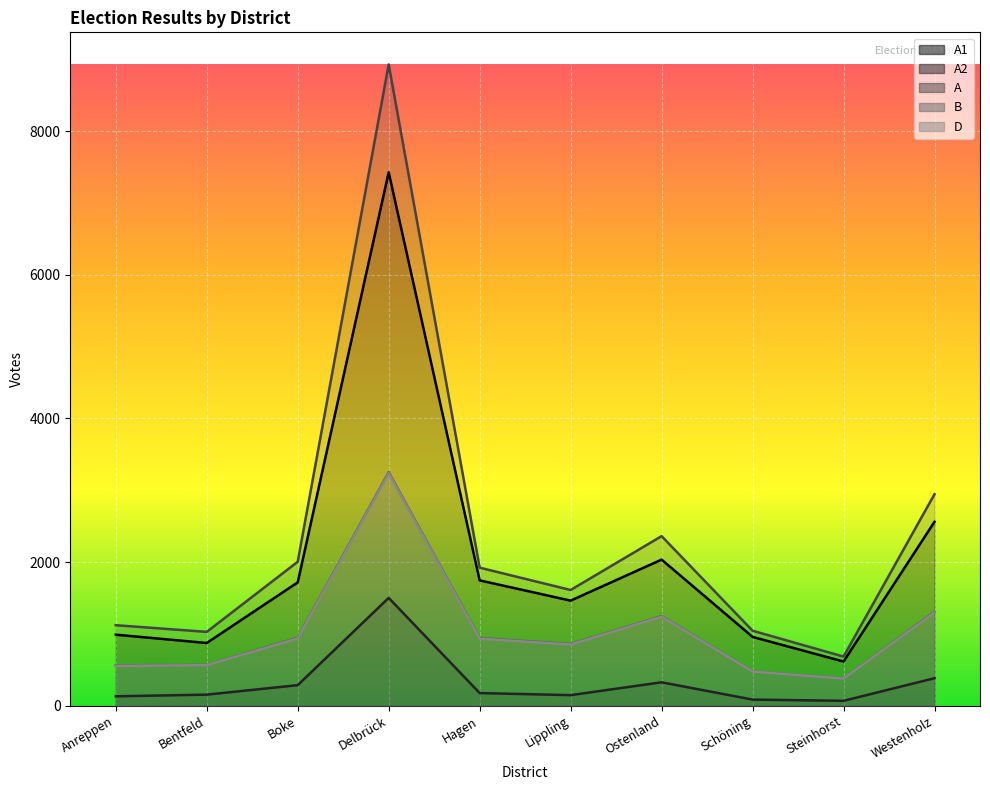

At which category is the sum across all series the highest?

Delbrück